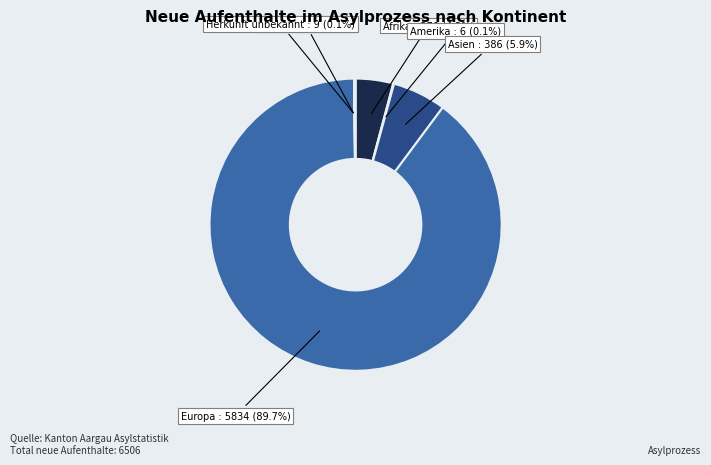

Between Afrika and Europa, which is larger?

Europa